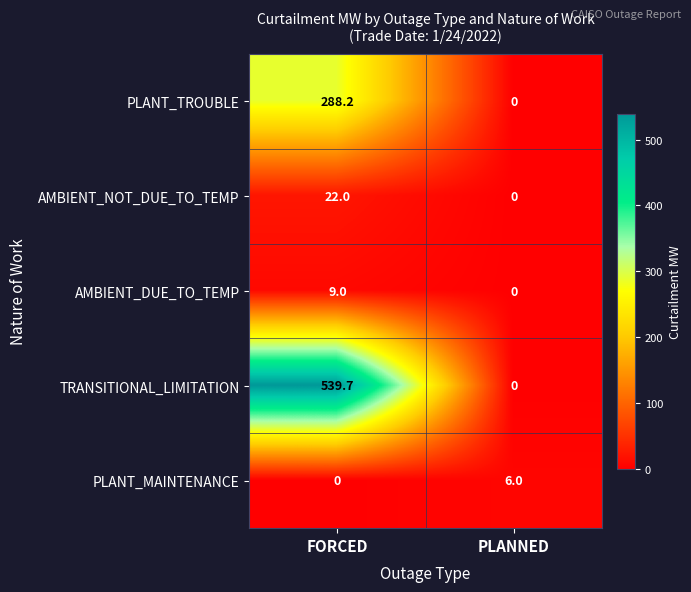

At which label is PLANT_MAINTENANCE closest to 3?

FORCED